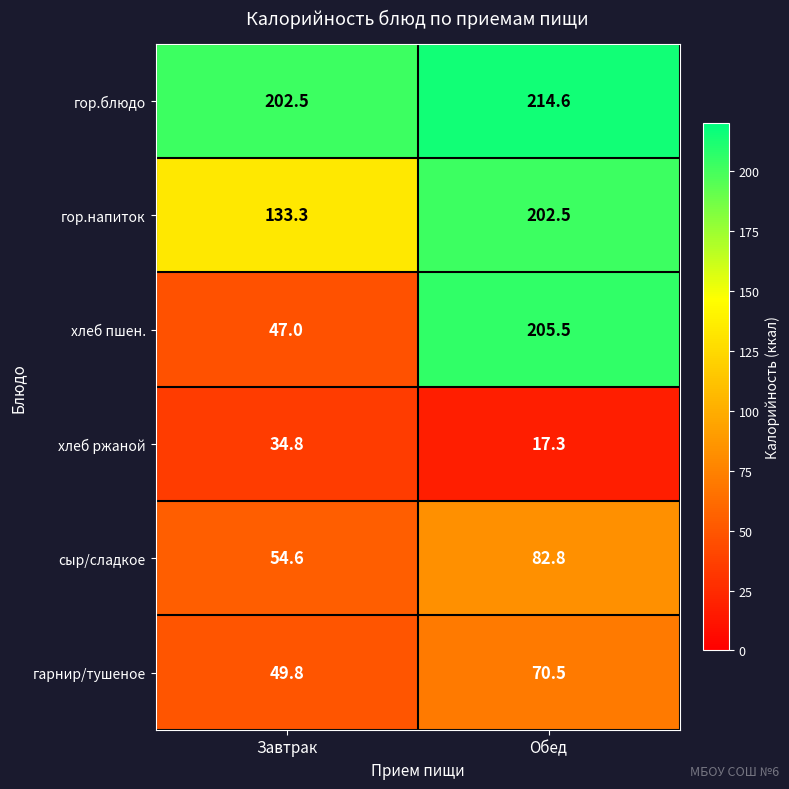

Count the number of categories in the chart.

2